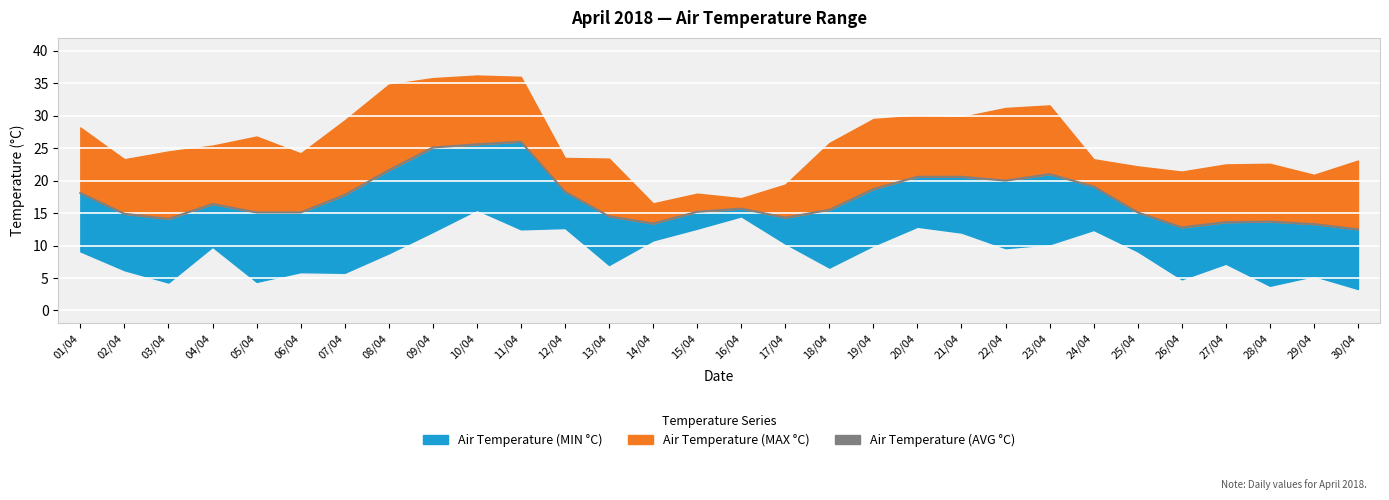

What is the sum of all values?

517.7